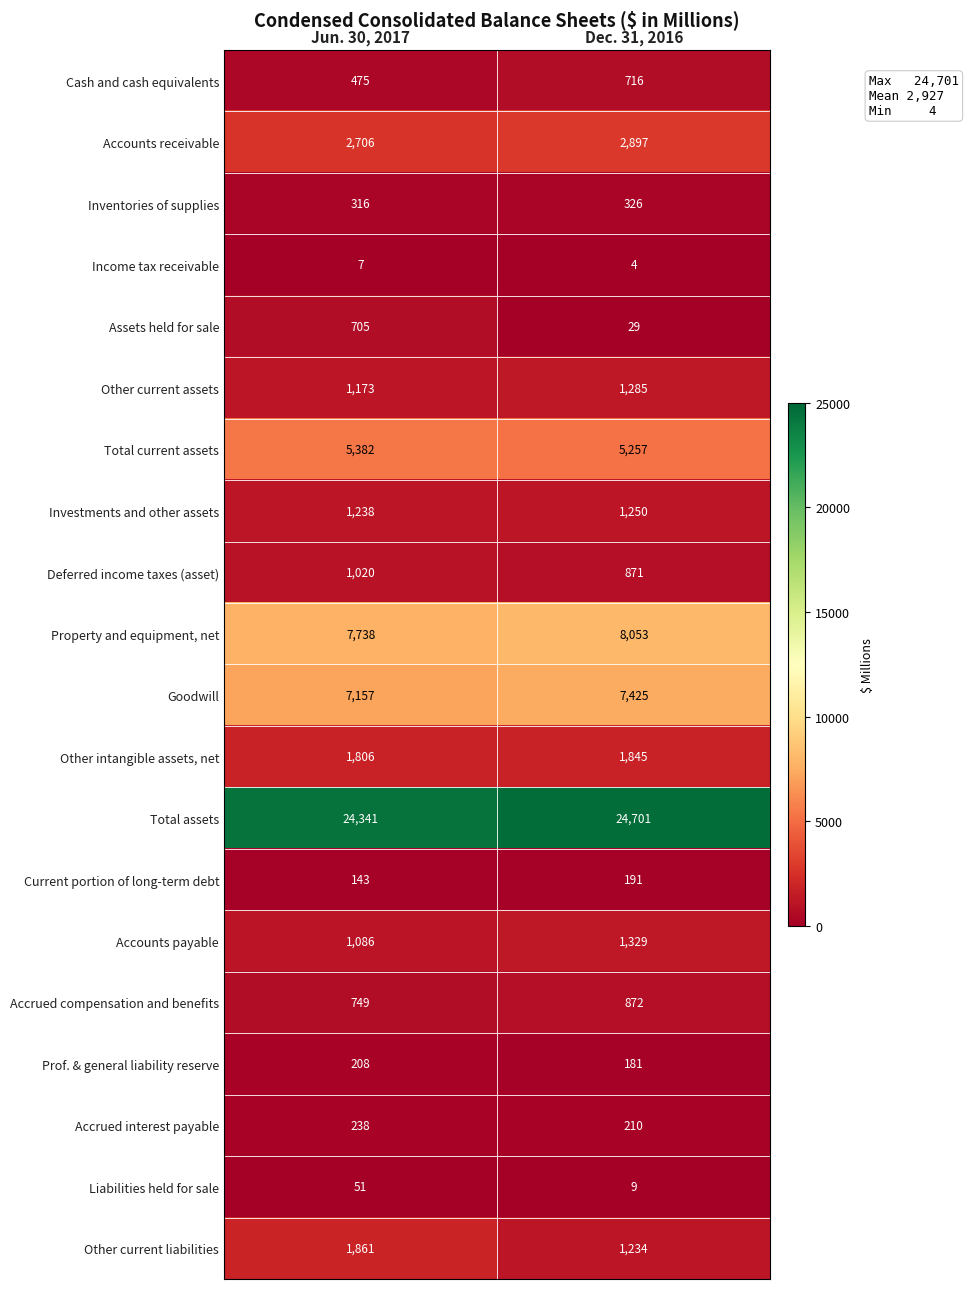

Is it true that Investments and other assets equals 847 at Dec. 31, 2016?

False